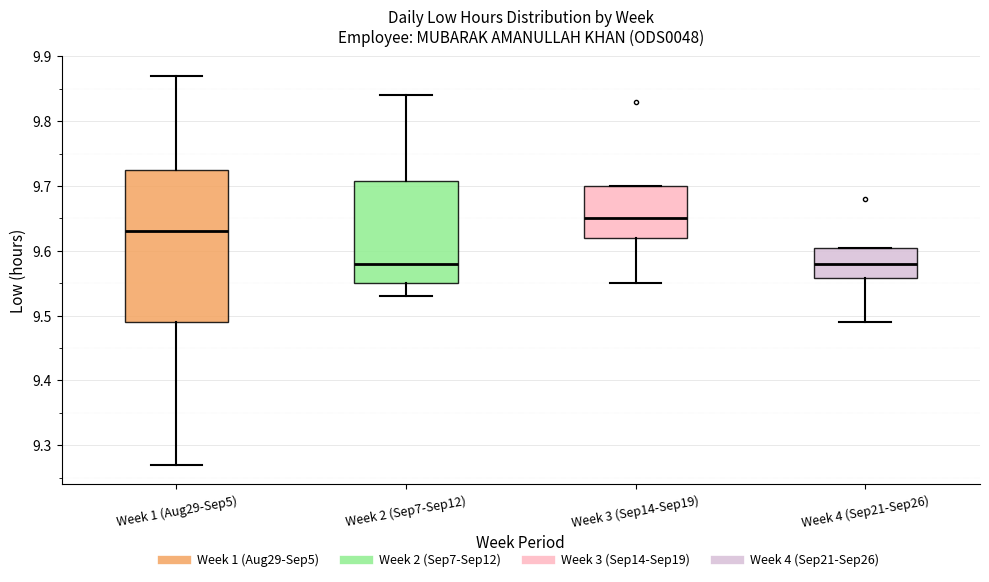

Reading left to right, read every box against the y-axis: the position of its median line, the range the box covers, and the ends of its whiskers. The values are not printed on the chart, so give them approximately, as read against the axis.

Week 1 (Aug29-Sep5): median 9.63, box 9.49 to 9.73, whiskers 9.27 to 9.87
Week 2 (Sep7-Sep12): median 9.58, box 9.55 to 9.71, whiskers 9.53 to 9.84
Week 3 (Sep14-Sep19): median 9.65, box 9.62 to 9.70, whiskers 9.55 to 9.70
Week 4 (Sep21-Sep26): median 9.58, box 9.56 to 9.61, whiskers 9.49 to 9.61